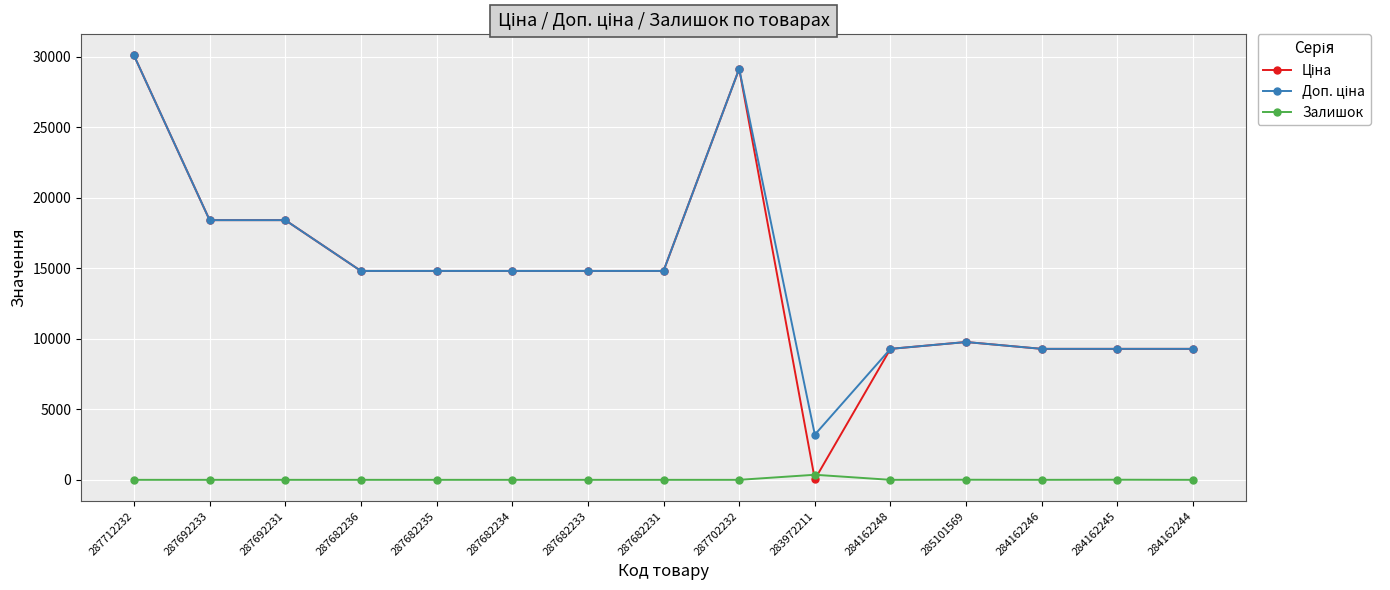

What is the total value across all series at 287682234?

29635.2